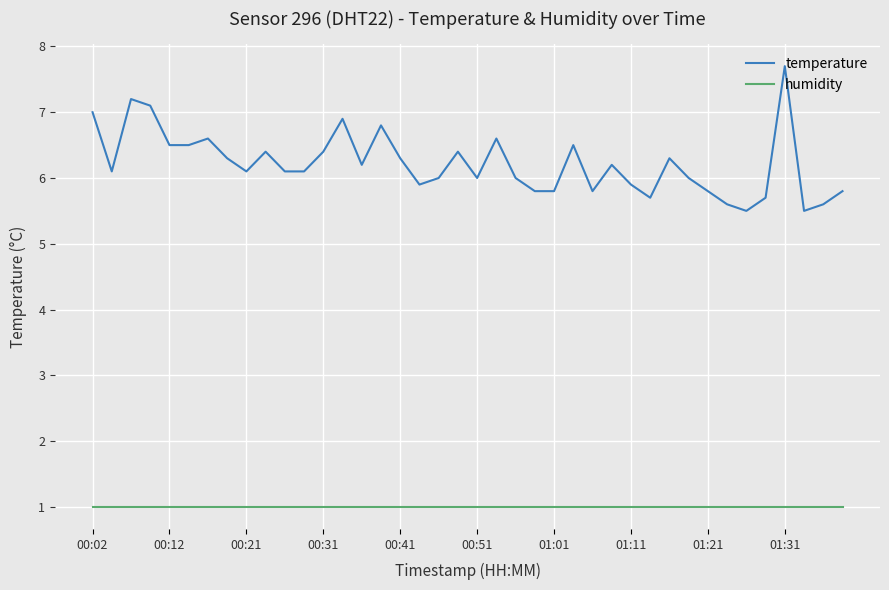

What is the highest value of the humidity series?

1.0